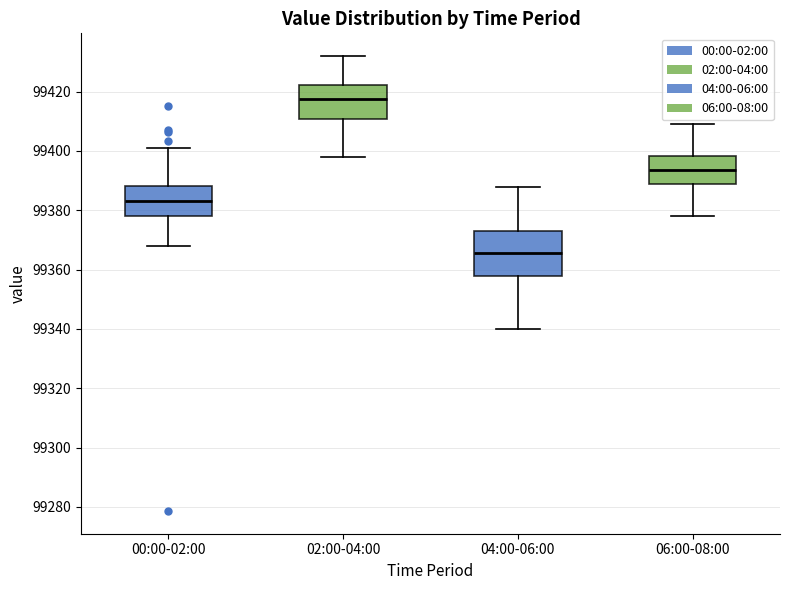

Where is the upper edge of the box for 00:00-02:00 on the y-axis? The values are not printed on the chart, so give them approximately, as read against the axis.

99388